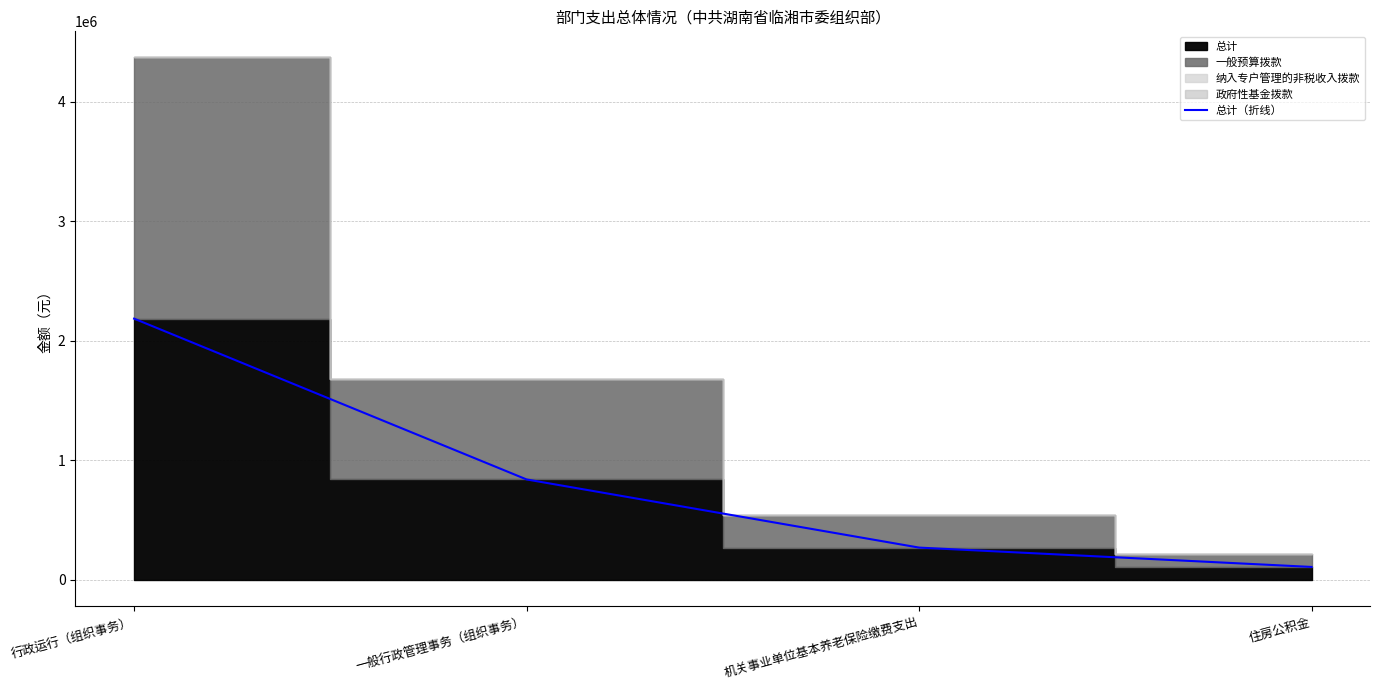

What position from the right is 一般行政管理事务（组织事务）?

3